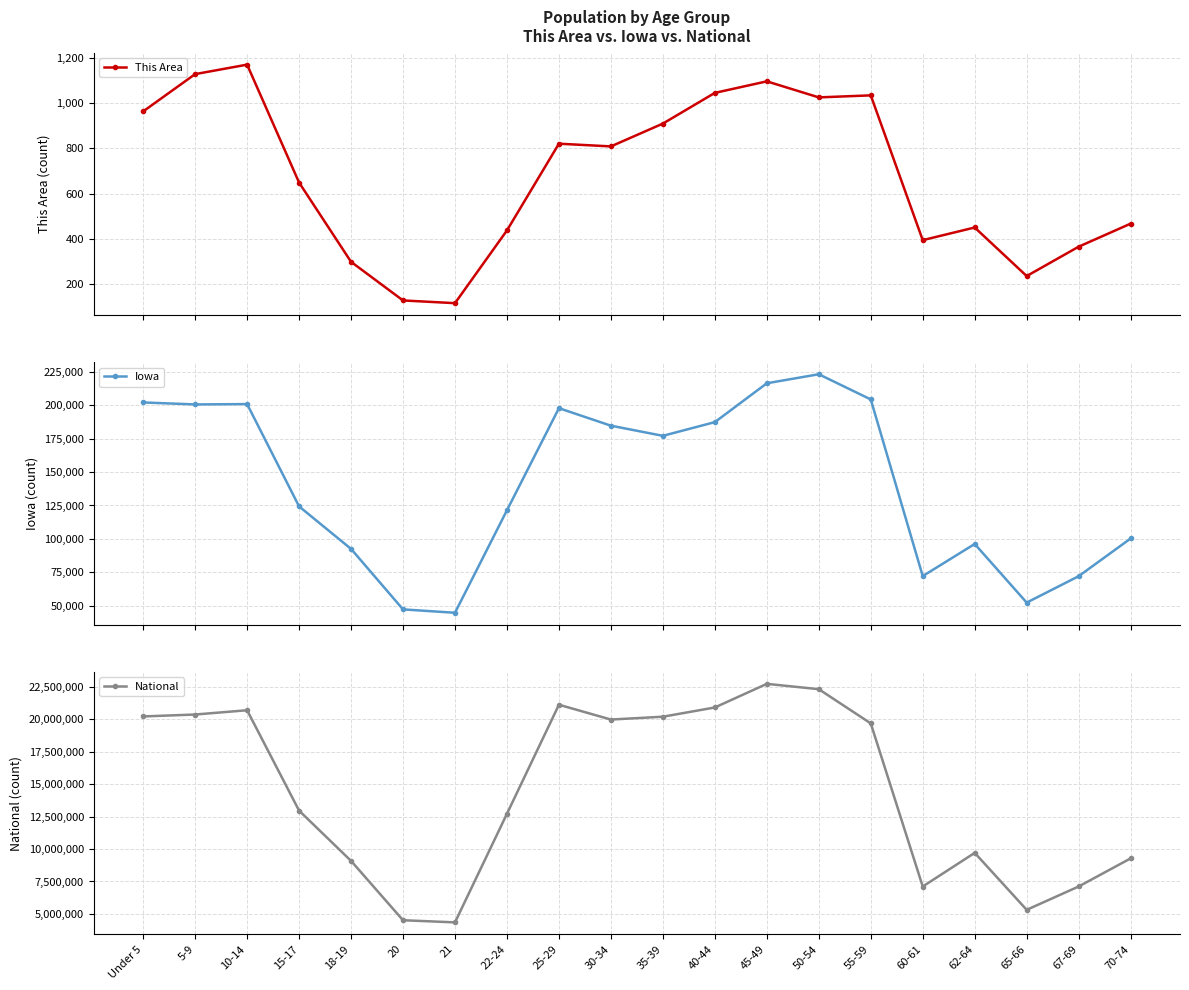

What is the sum of the National values at 18-19 and 60-61?

16199816